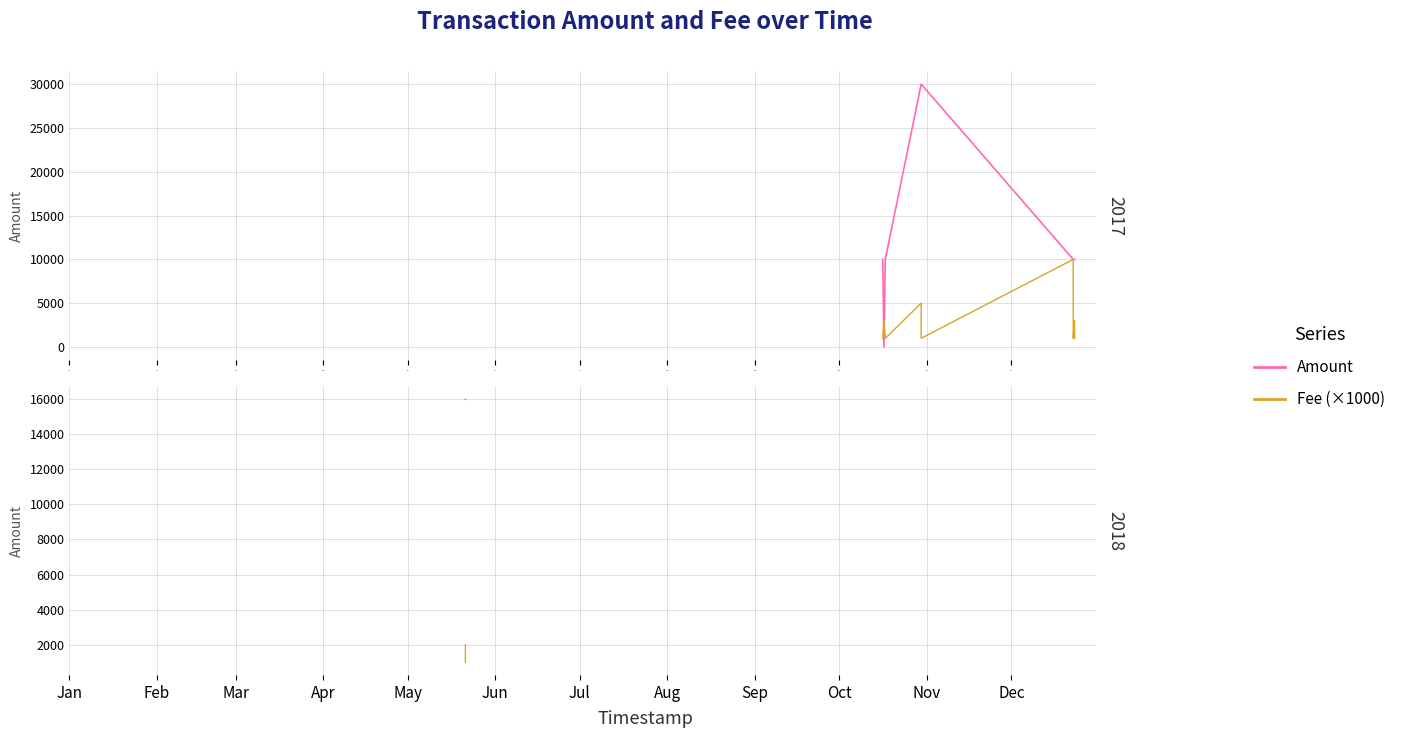

What is the greatest value displayed?

30000